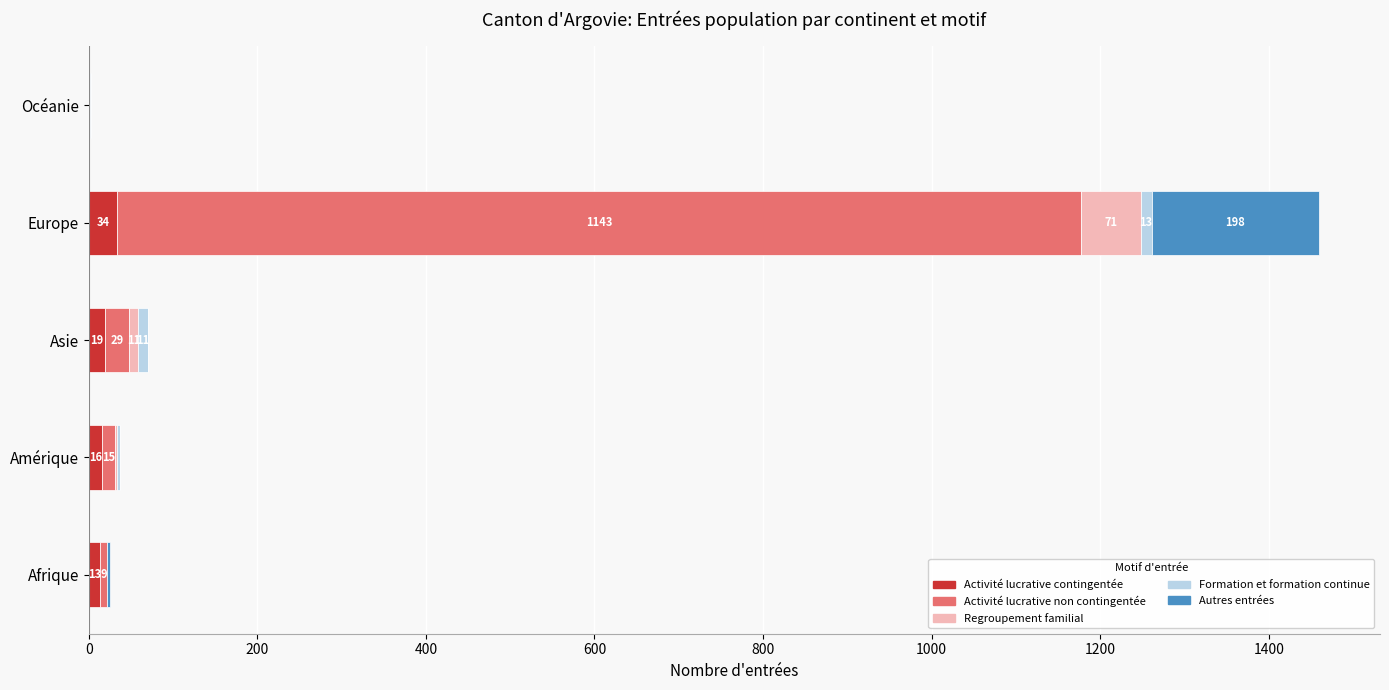

What is the approximate value of Activité lucrative contingentée at Asie?

19